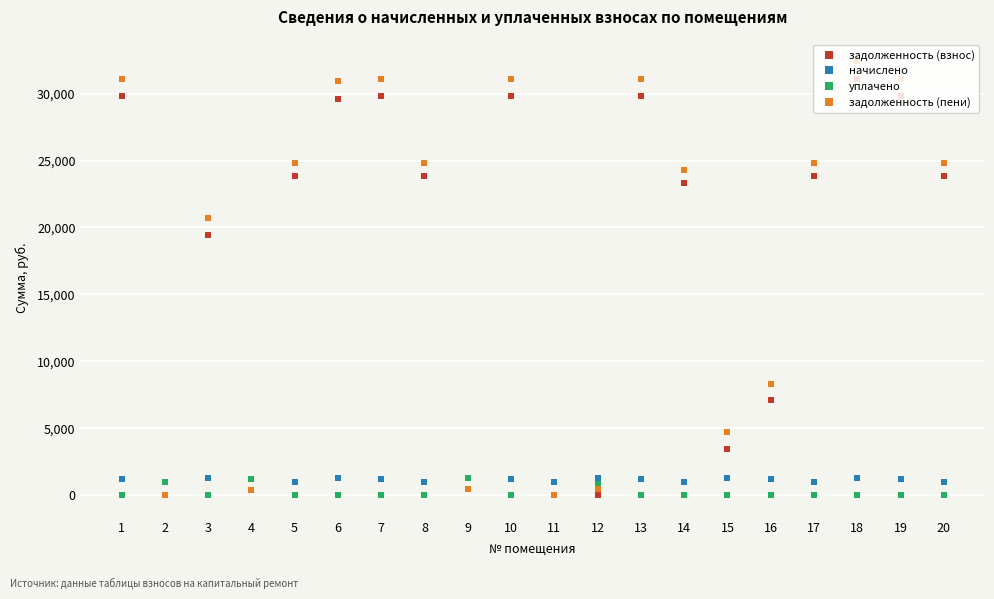

What is the average value of the задолженность (пени) series?

18869.9